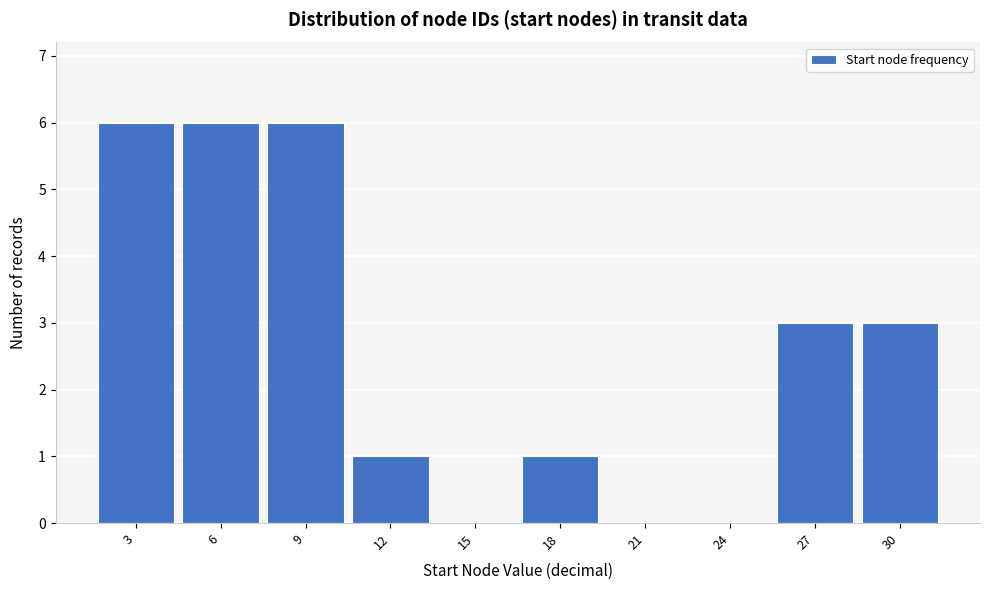

Reading left to right, transcribe this chart: for each bar, give the range it covers on the x-axis and its height. The values are not printed on the chart, so give them approximately, as read against the axis.

1.5 to 4.5: 6
4.5 to 7.5: 6
7.5 to 10.5: 6
10.5 to 13.5: 1
13.5 to 16.5: 0
16.5 to 19.5: 1
19.5 to 22.5: 0
22.5 to 25.5: 0
25.5 to 28.5: 3
28.5 to 31.5: 3